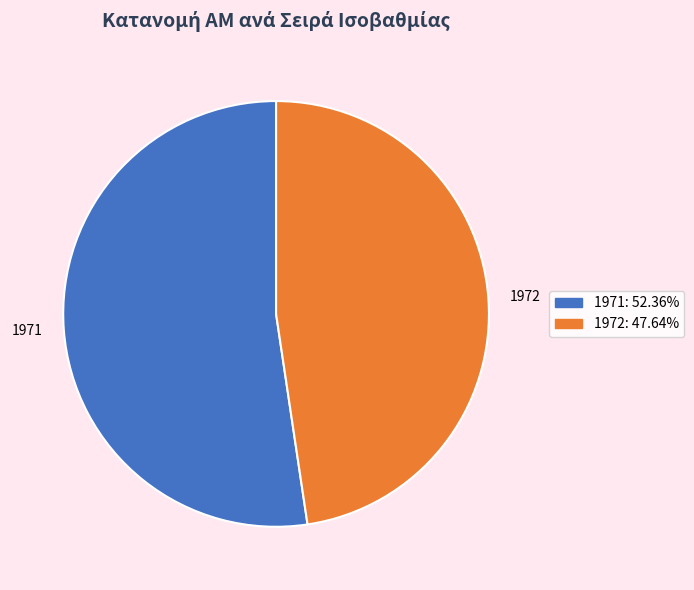

Which slice represents more than half of the pie?

1971